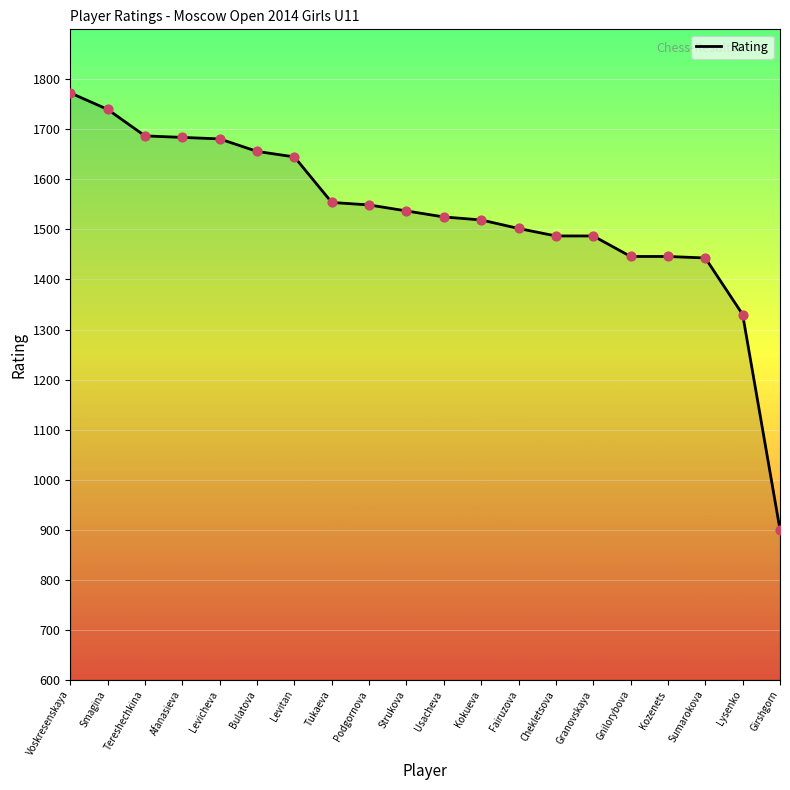

What is the change in value from Granovskaya to Girshgorn?

-587